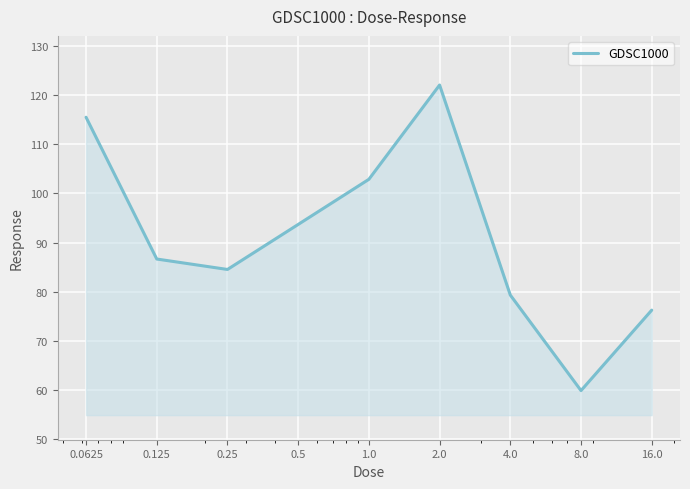

What is the difference between the maximum and minimum values?

62.2